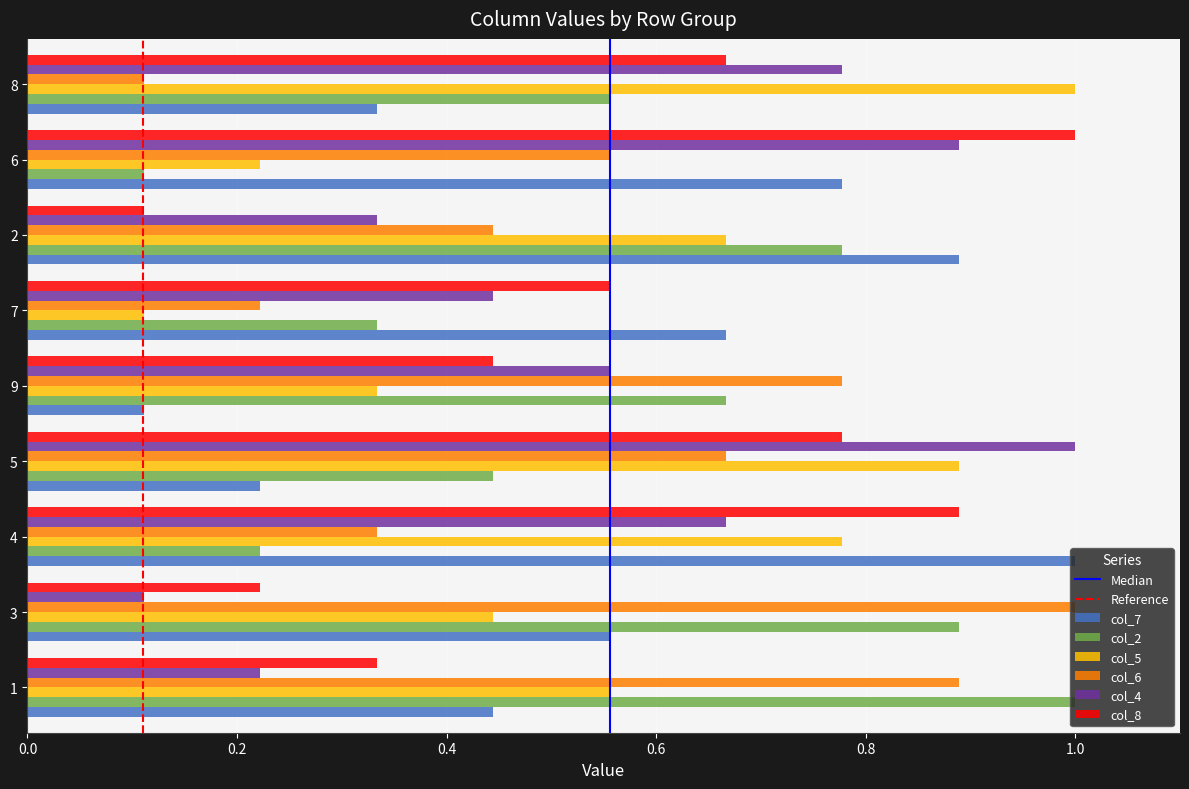

What is the sum of all col_7 values?

5.0